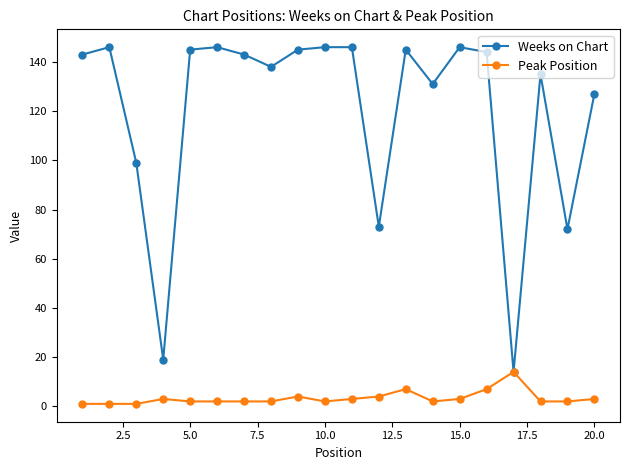

What is the minimum value for Weeks on Chart?

14